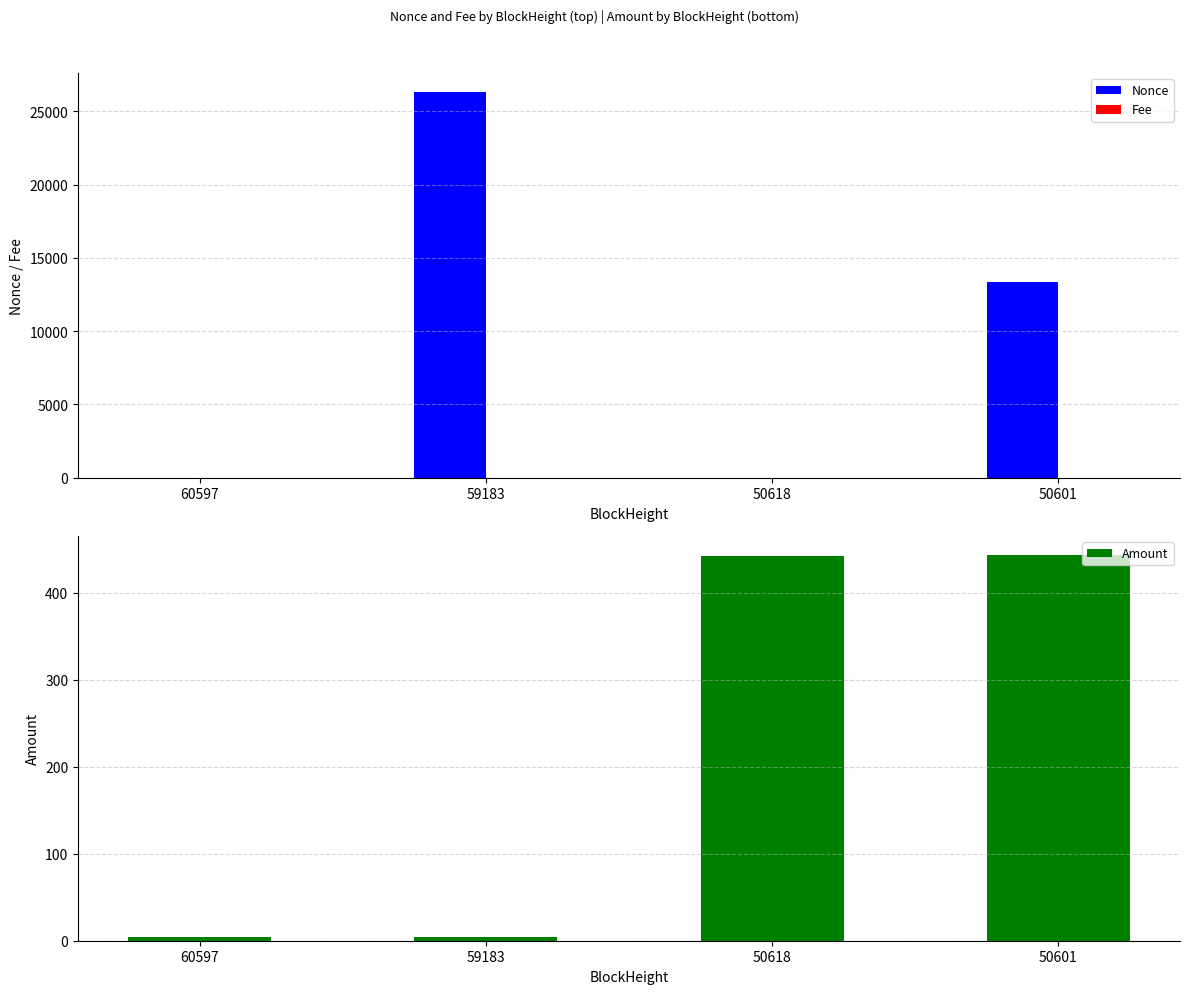

What is the maximum value for Amount?

442.8